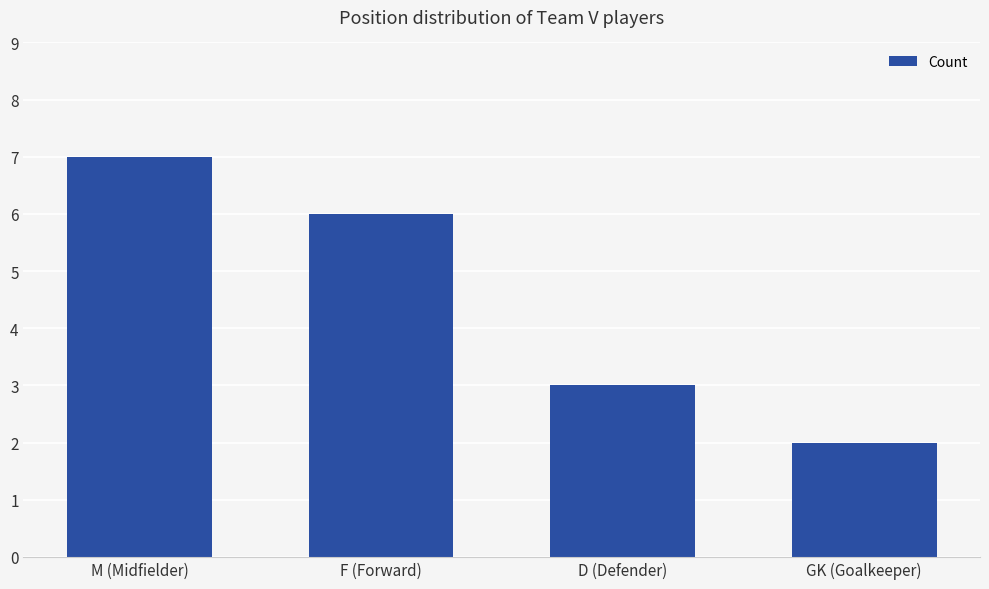

Count the number of data series in this chart.

1